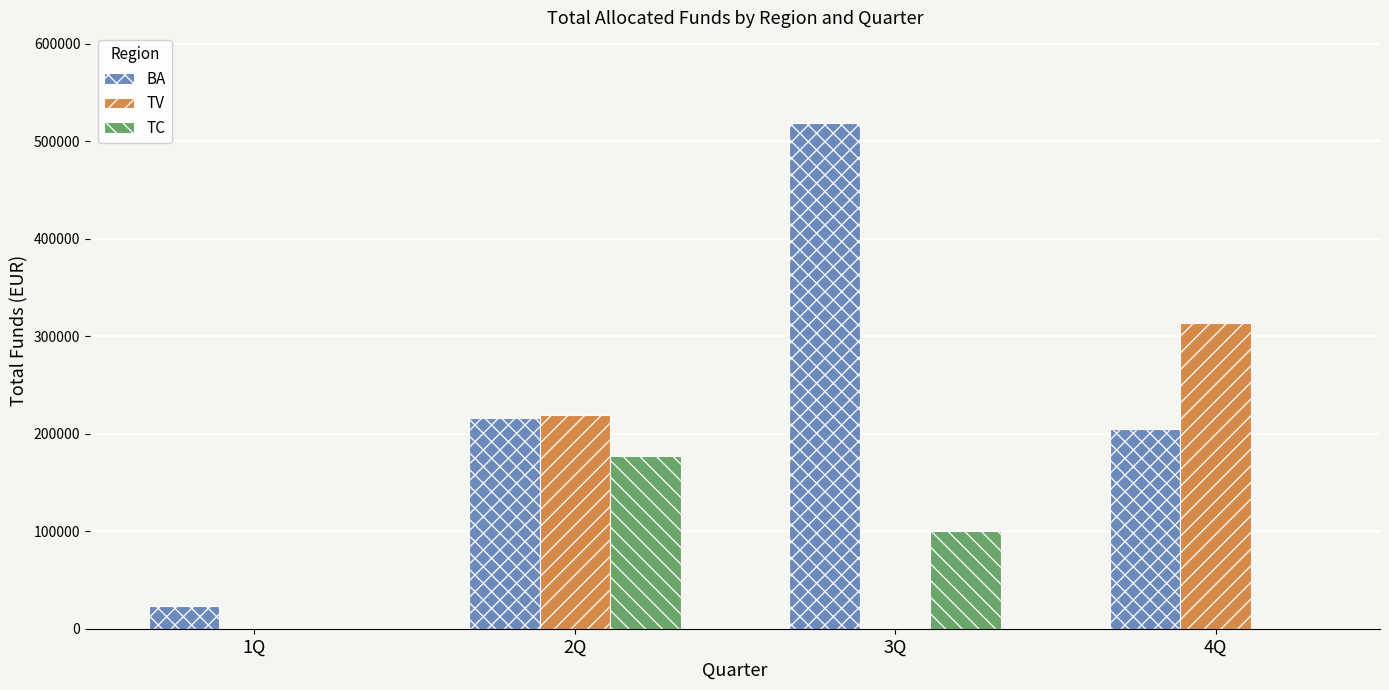

What is the spread (max minus min) of values at 3Q?

518551